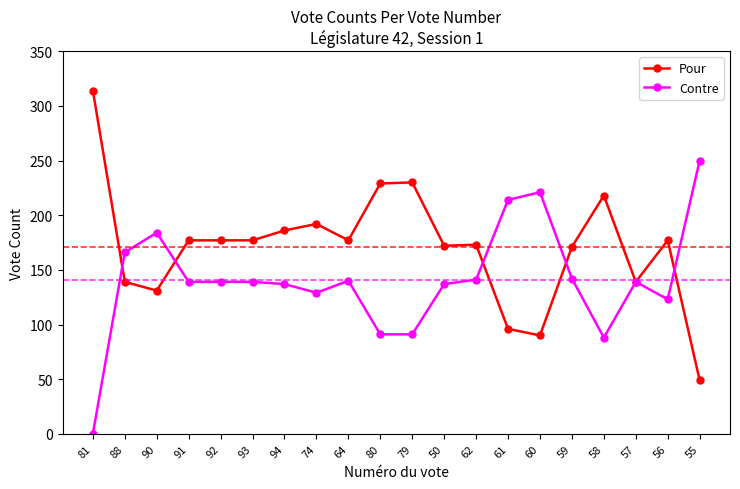

True or false: Contre and Pour cross at least once.

True